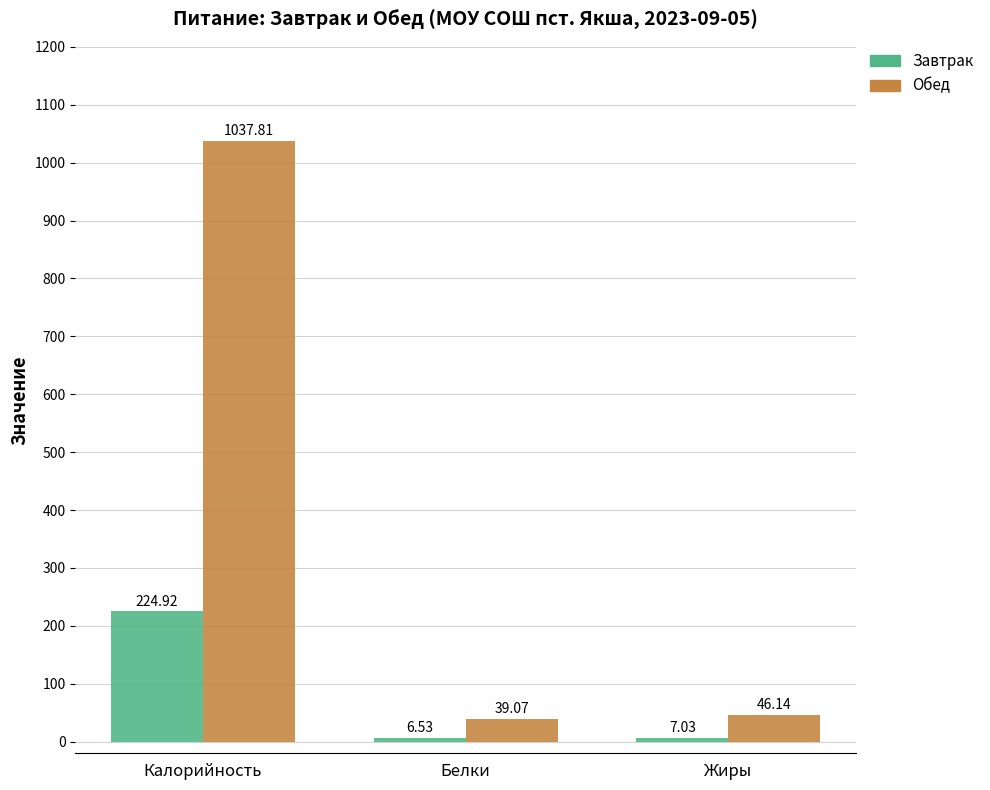

Which category has the lowest value across all series?

Белки